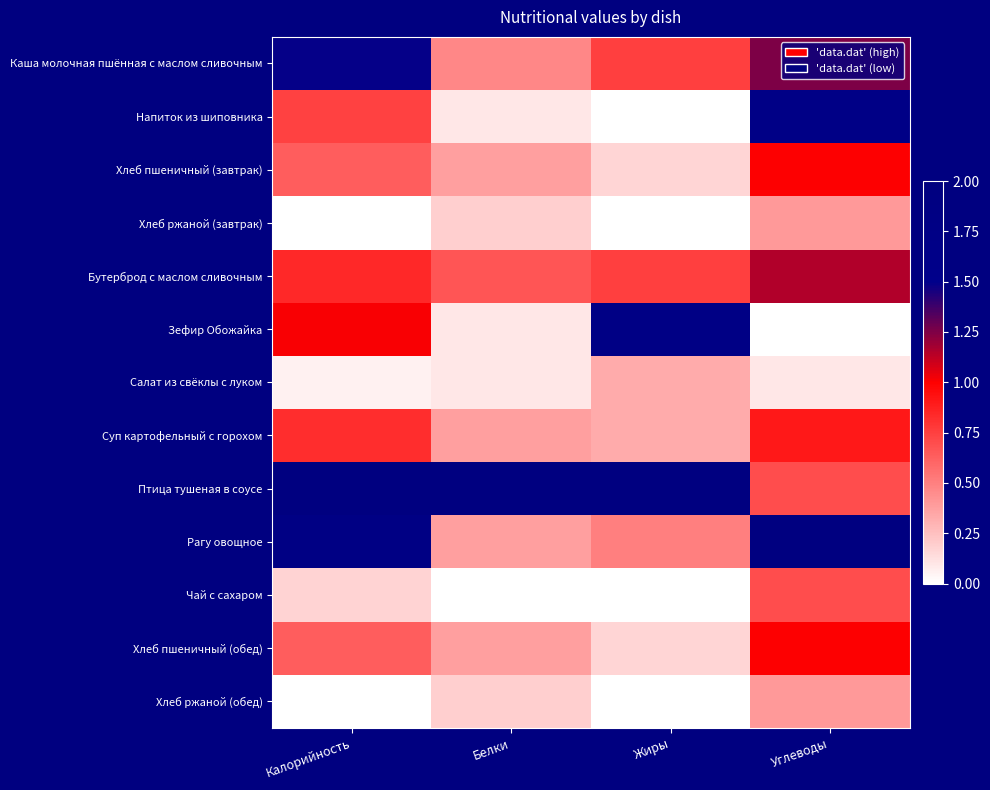

Rank the series by their maximum value, from lowest to highest.

Салат из свёклы с луком, Хлеб ржаной (завтрак), Хлеб ржаной (обед), Чай с сахаром, Суп картофельный с горохом, Хлеб пшеничный (завтрак), Хлеб пшеничный (обед), Бутерброд с маслом сливочным, Каша молочная пшённая с маслом сливочным, Напиток из шиповника, Зефир Обожайка, Птица тушеная в соусе, Рагу овощное